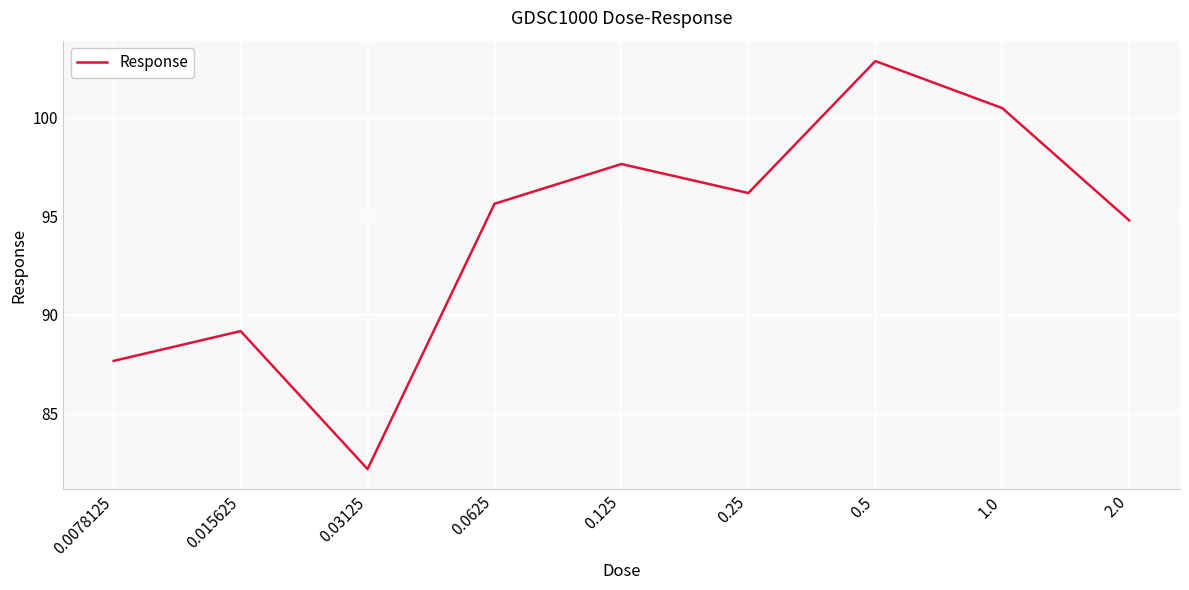

What is the ratio of the value at 0.015625 to the value at 0.03125?

1.1